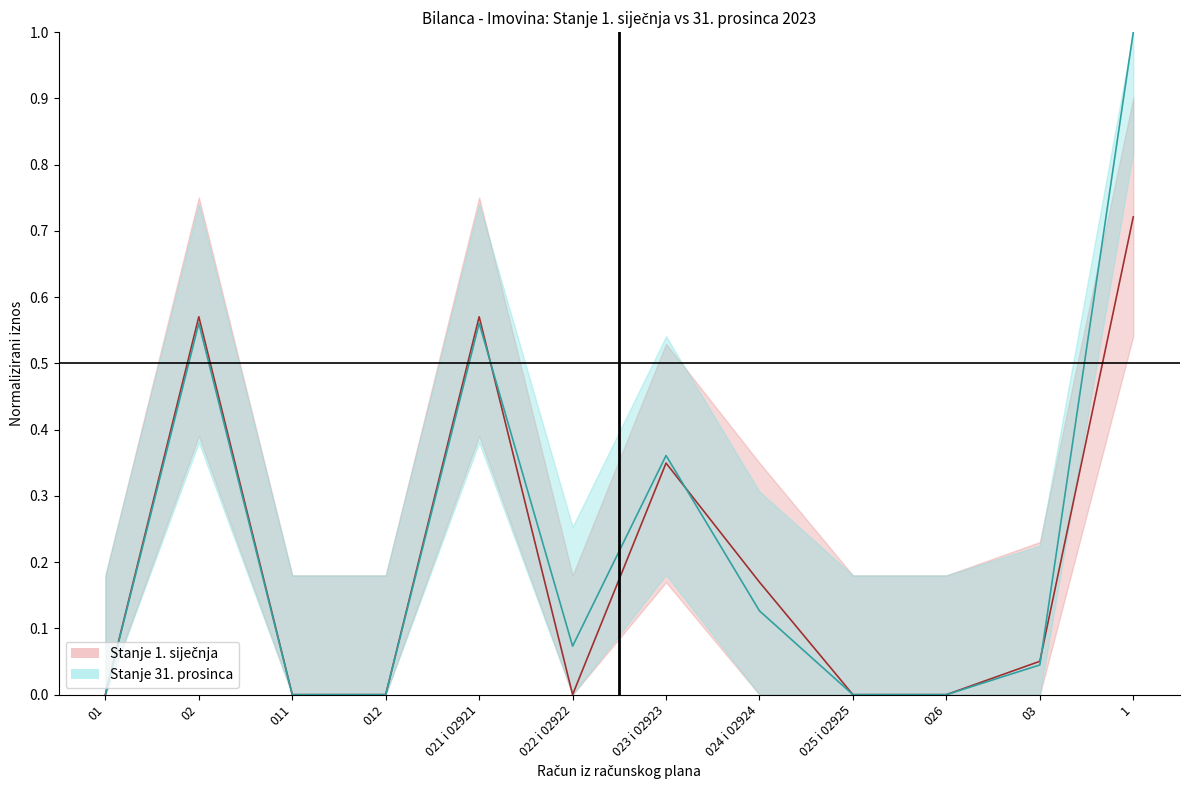

Where is the first local minimum for Stanje 1. siječnja?

022 i 02922